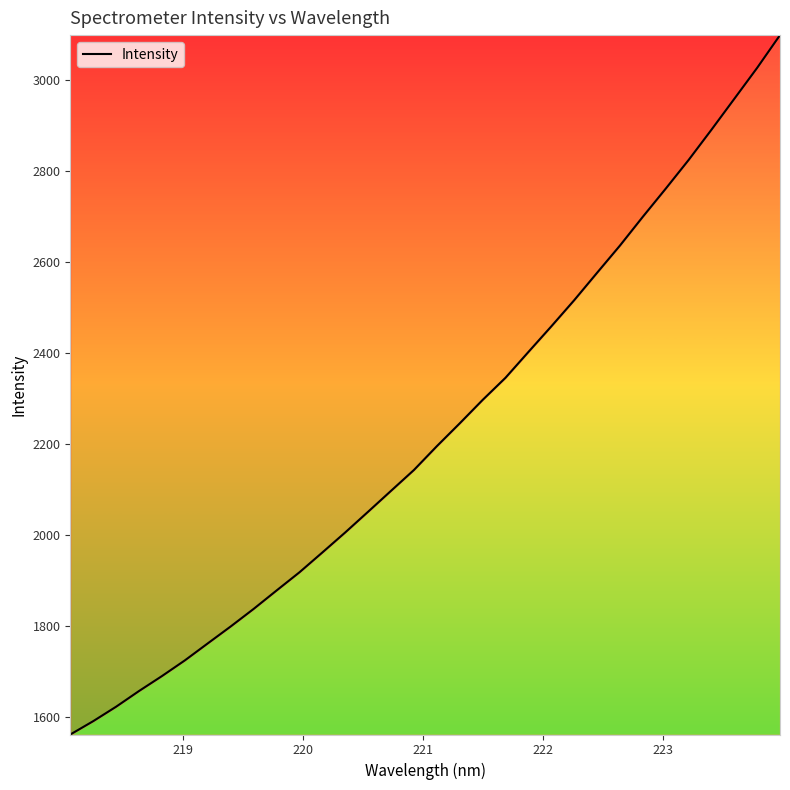

What is the difference between the maximum and minimum values?

1536.0